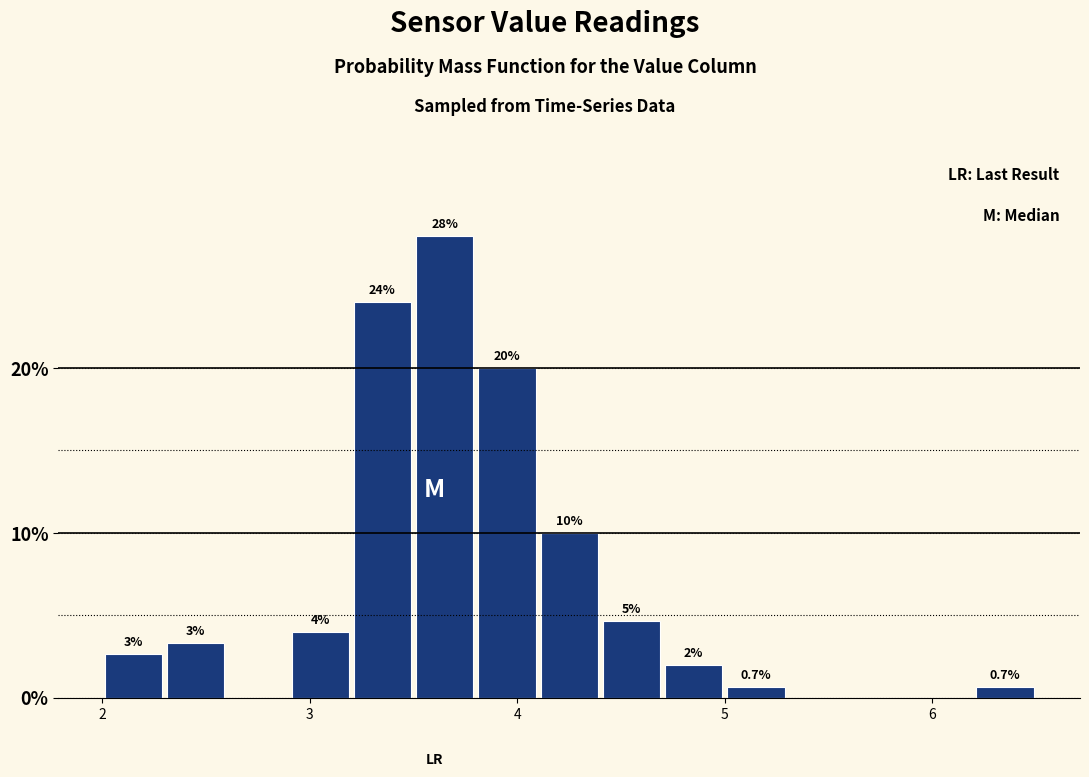

Around what value on the x-axis is the tallest bar? Give the approximate position of its centre, as read against the axis.

3.7